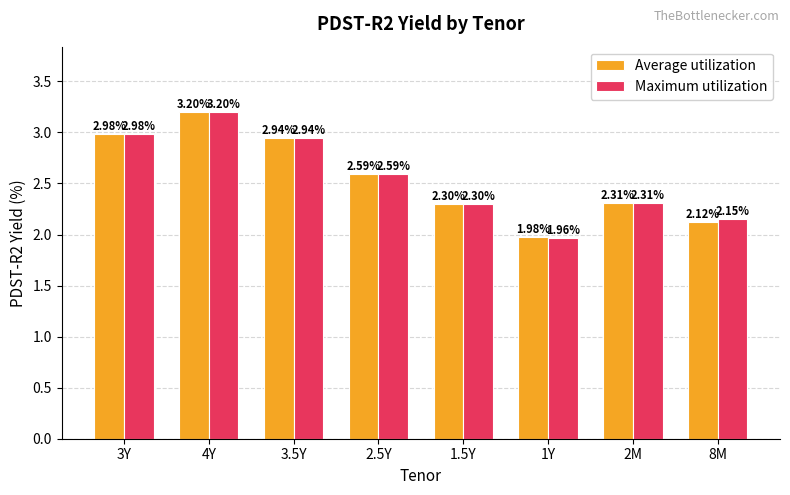

Rank the series at 8M from highest to lowest value.

Maximum utilization, Average utilization